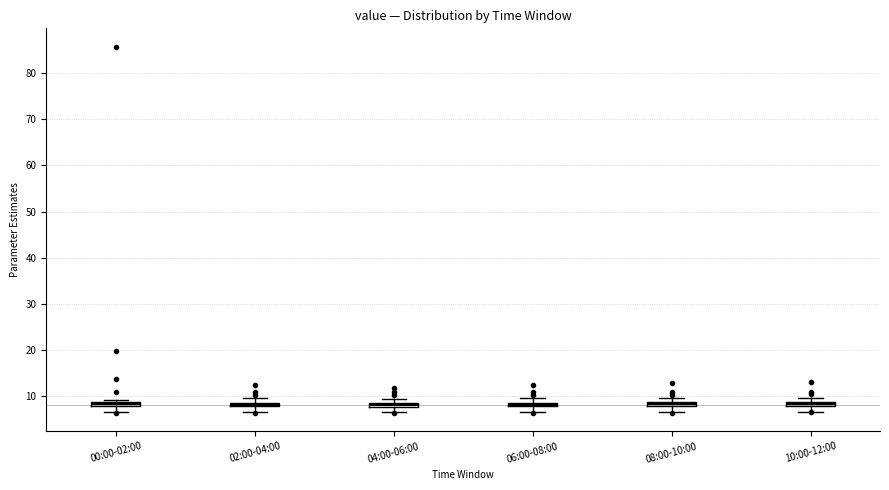

Where is the upper edge of the box for 06:00-08:00 on the y-axis? The values are not printed on the chart, so give them approximately, as read against the axis.

9